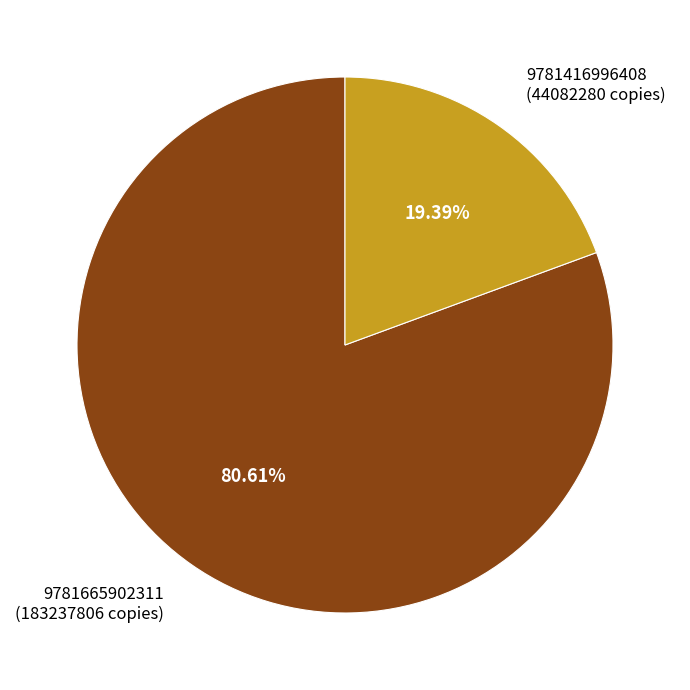

Is there any slice that represents more than half of the pie?

Yes